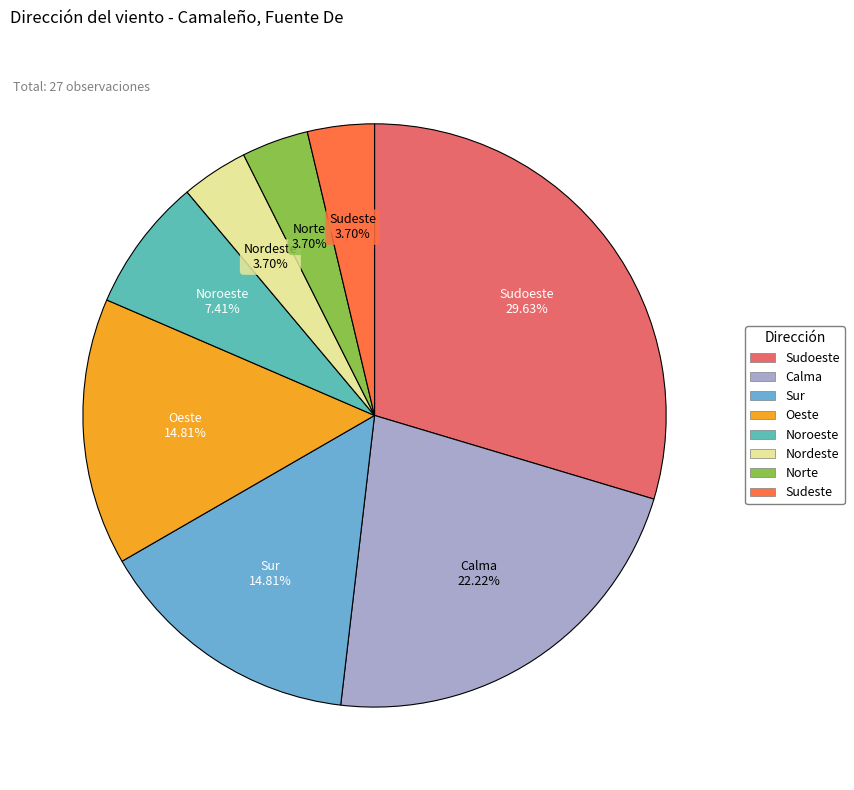

Does any single category account for the majority?

No